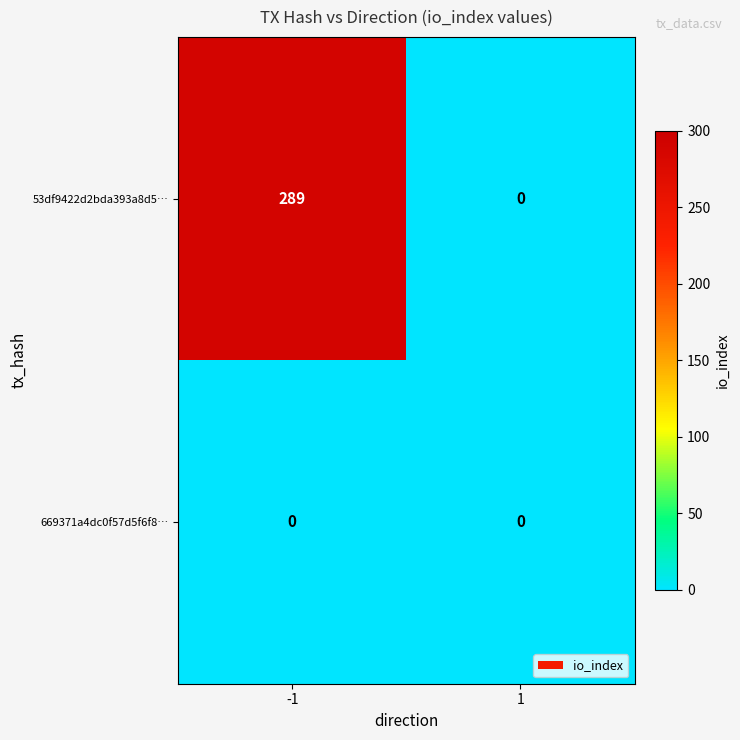

True or false: 53df9422d2bda393a8d5… has a value of 0 at 1.

True